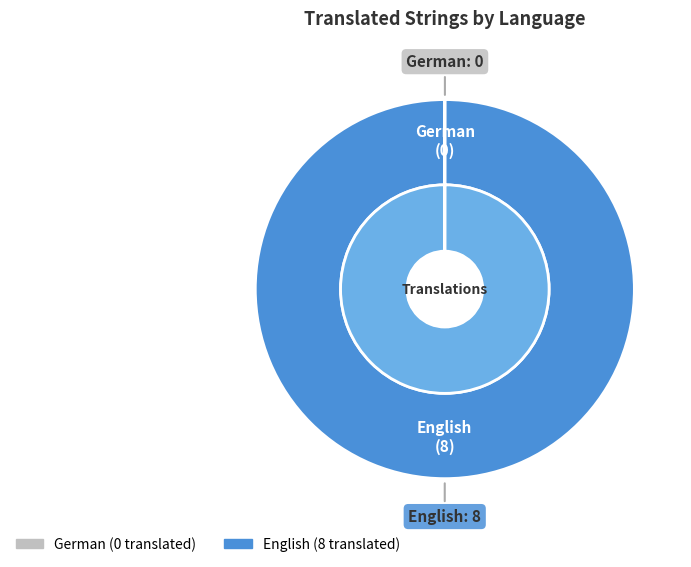

What is the change in value from German to English?

+8